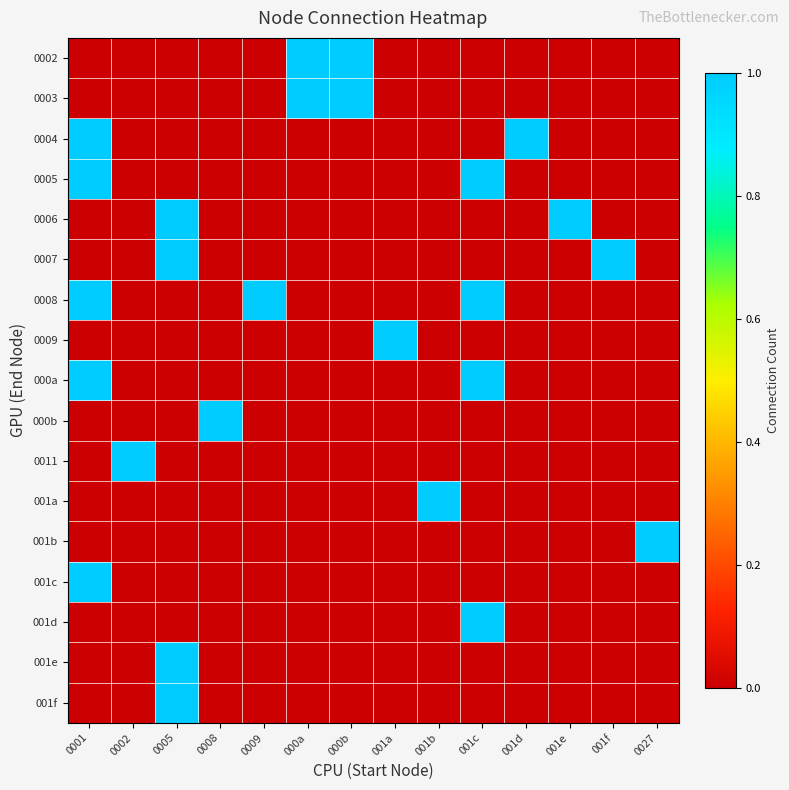

What is the spread (max minus min) of values at 0002?

1